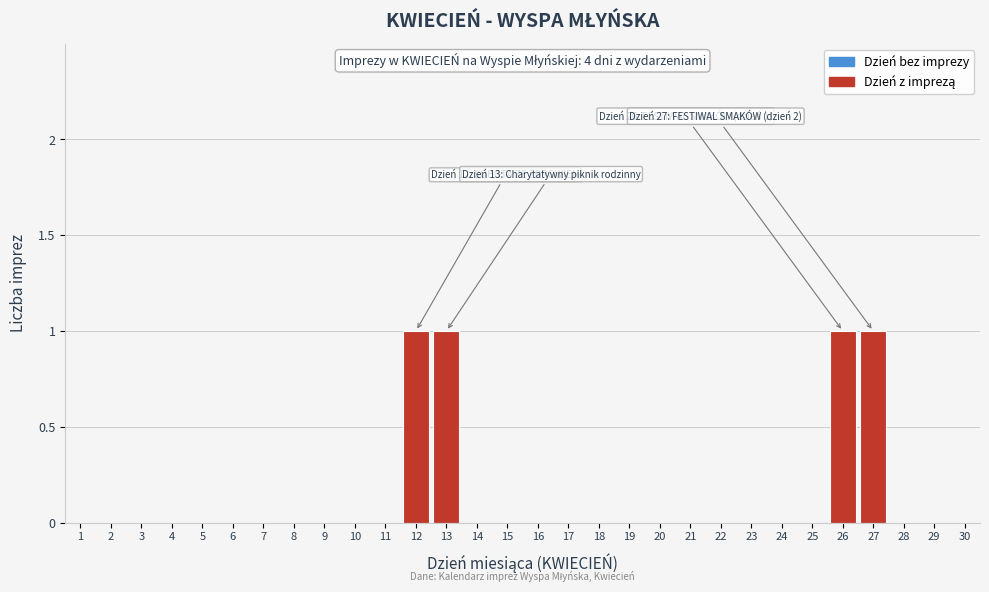

Reading left to right, list all the values displayed in this chart.

1=0	2=0	3=0	4=0	5=0	6=0	7=0	8=0	9=0	10=0	11=0	12=1	13=1	14=0	15=0	16=0	17=0	18=0	19=0	20=0	21=0	22=0	23=0	24=0	25=0	26=1	27=1	28=0	29=0	30=0